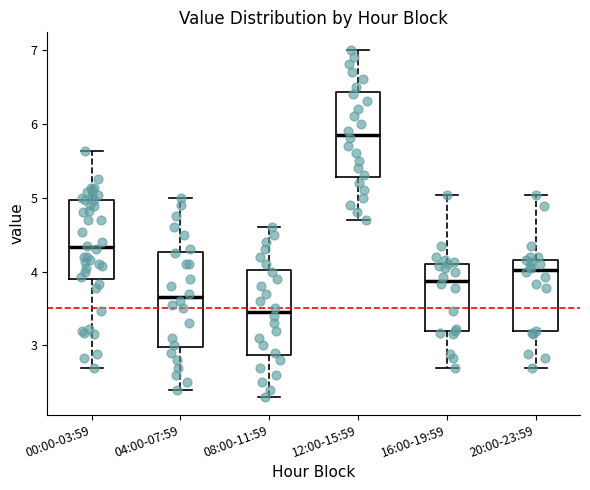

Reading left to right, transcribe this box plot: for each box, give where its median line is, the range the box spans, and where its two whiskers end, as read against the y-axis. The values are not printed on the chart, so give them approximately, as read against the axis.

00:00-03:59: median 4.3, box 3.9 to 5.0, whiskers 2.7 to 5.6
04:00-07:59: median 3.7, box 3.0 to 4.3, whiskers 2.4 to 5.0
08:00-11:59: median 3.5, box 2.9 to 4.0, whiskers 2.3 to 4.6
12:00-15:59: median 5.9, box 5.3 to 6.4, whiskers 4.7 to 7.0
16:00-19:59: median 3.9, box 3.2 to 4.1, whiskers 2.7 to 5.0
20:00-23:59: median 4.0, box 3.2 to 4.2, whiskers 2.7 to 5.0